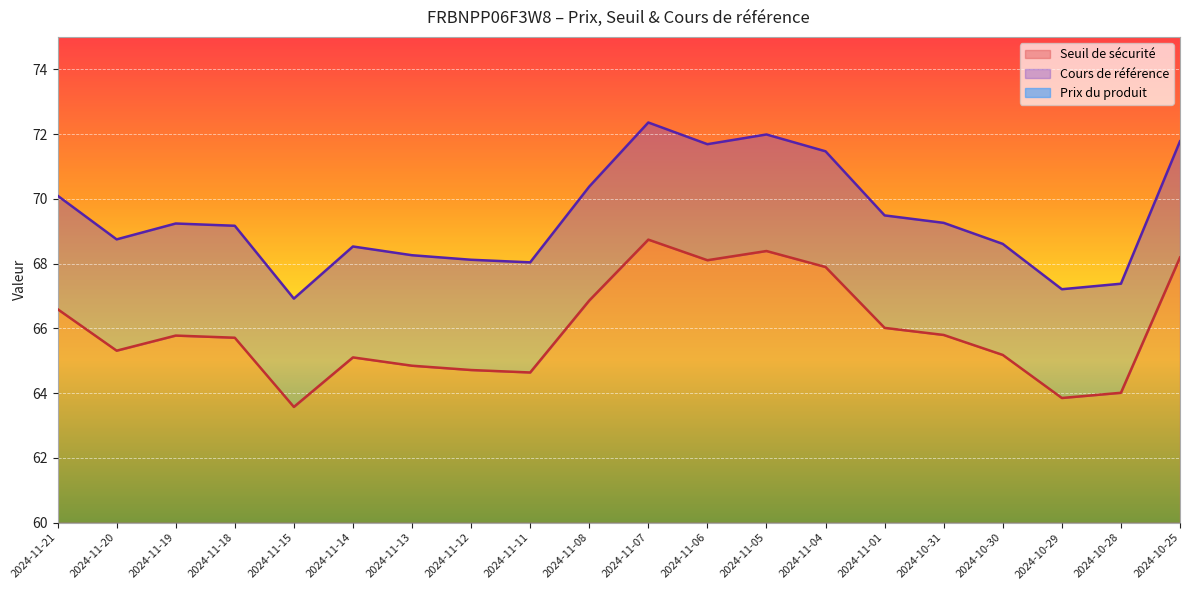

Rank the series by their maximum value, from highest to lowest.

Cours de référence, Seuil de sécurité